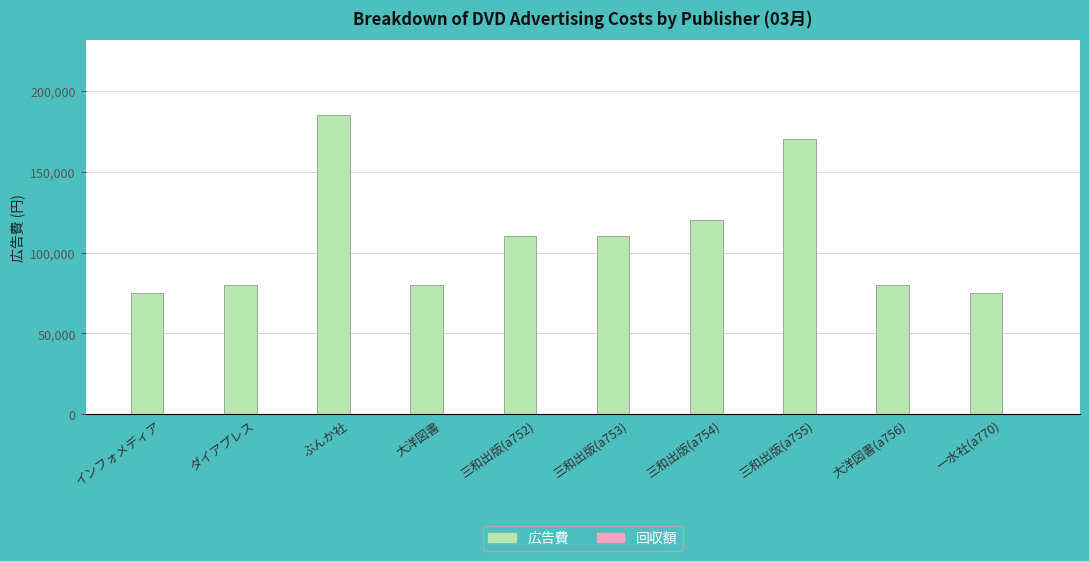

What position from the left is 三和出版(a752)?

5